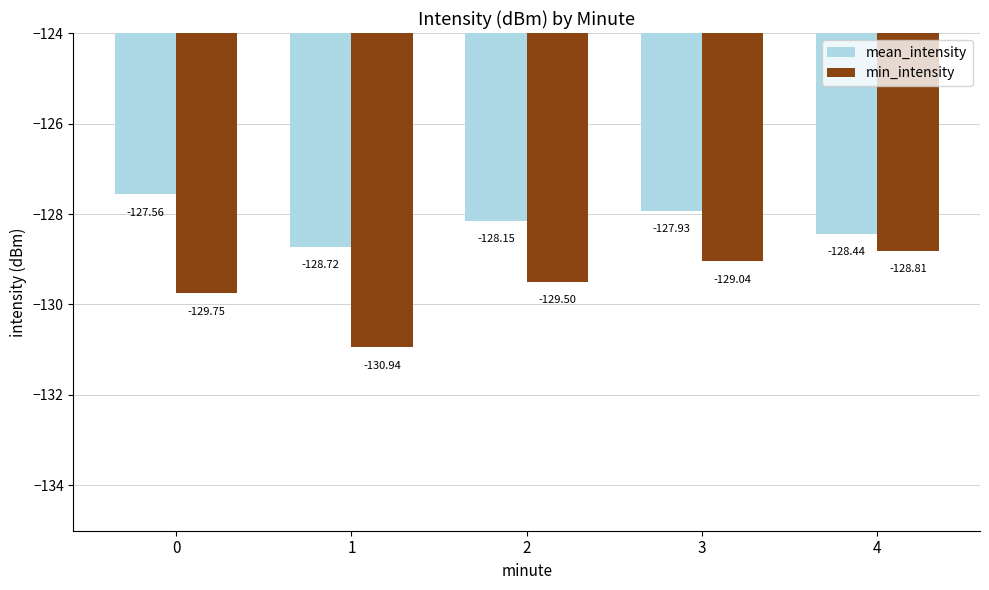

List the series in order of their peak value, lowest first.

min_intensity, mean_intensity